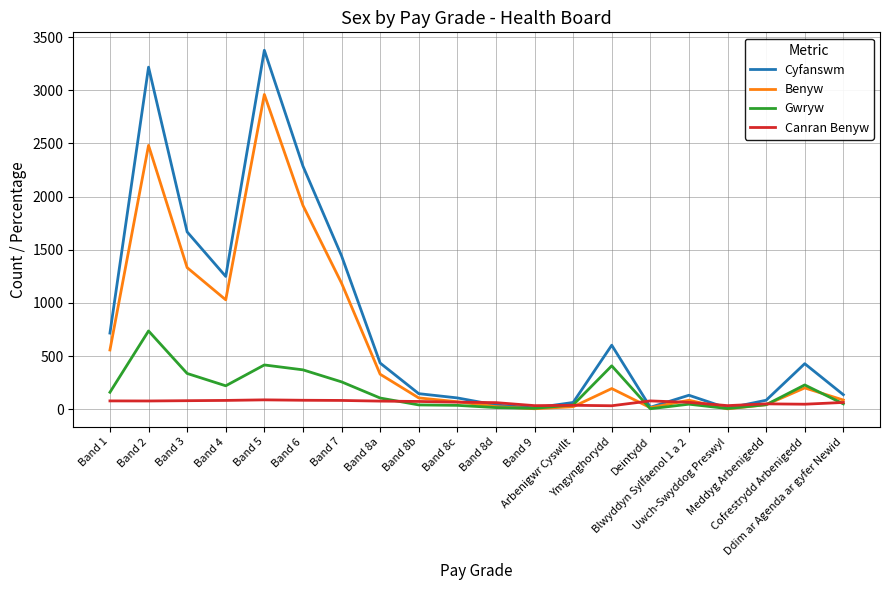

Which series has the largest total across all categories?

Cyfanswm